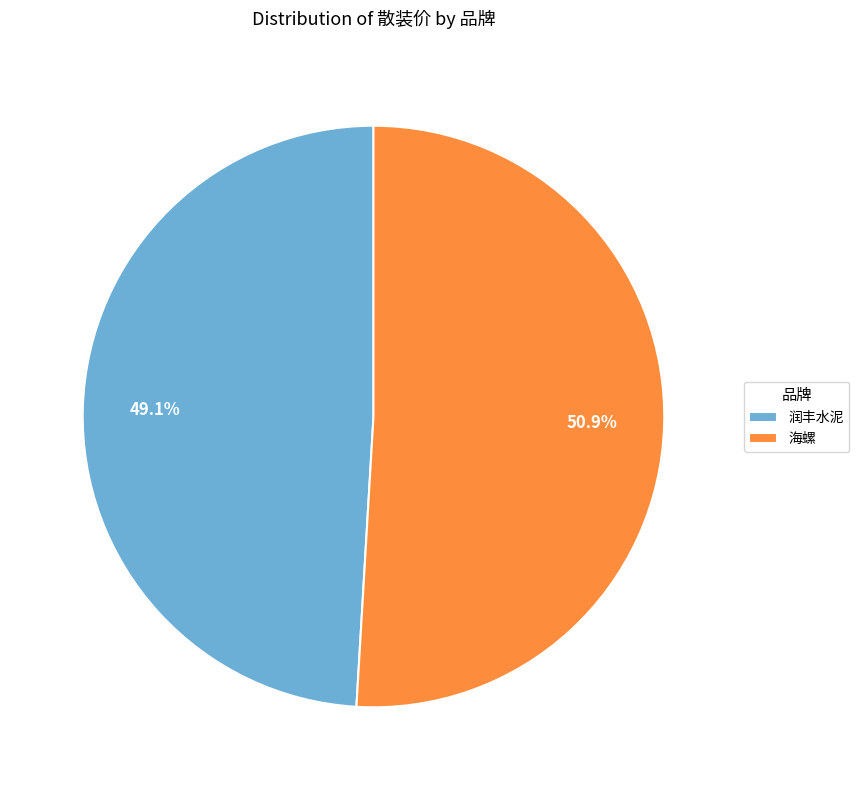

What is the ratio of the value at 海螺 to the value at 润丰水泥?

1.0